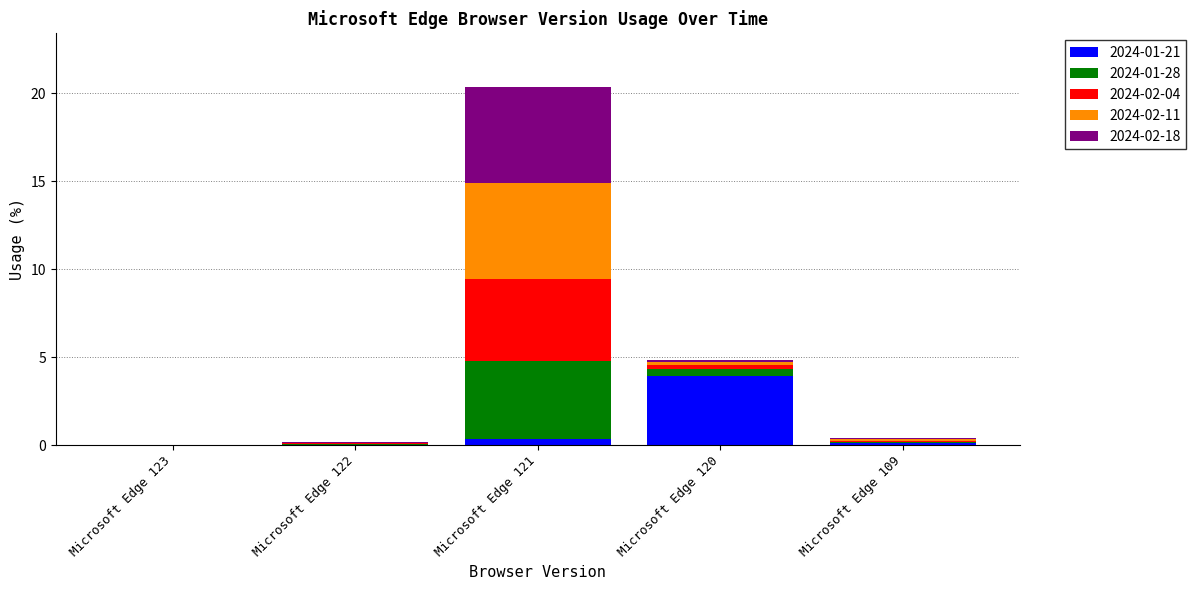

At which category is the sum across all series the highest?

Microsoft Edge 121